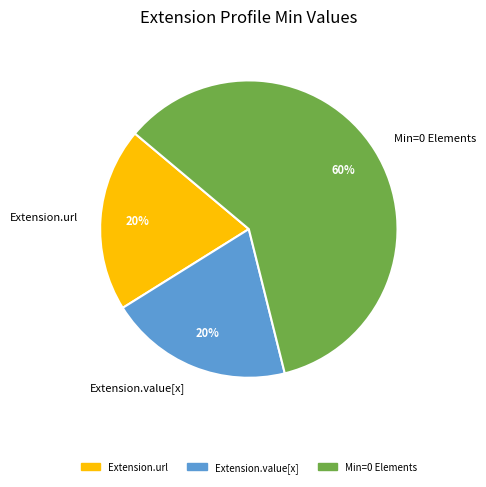

Between Extension.url and Min=0 Elements, which is larger?

Min=0 Elements